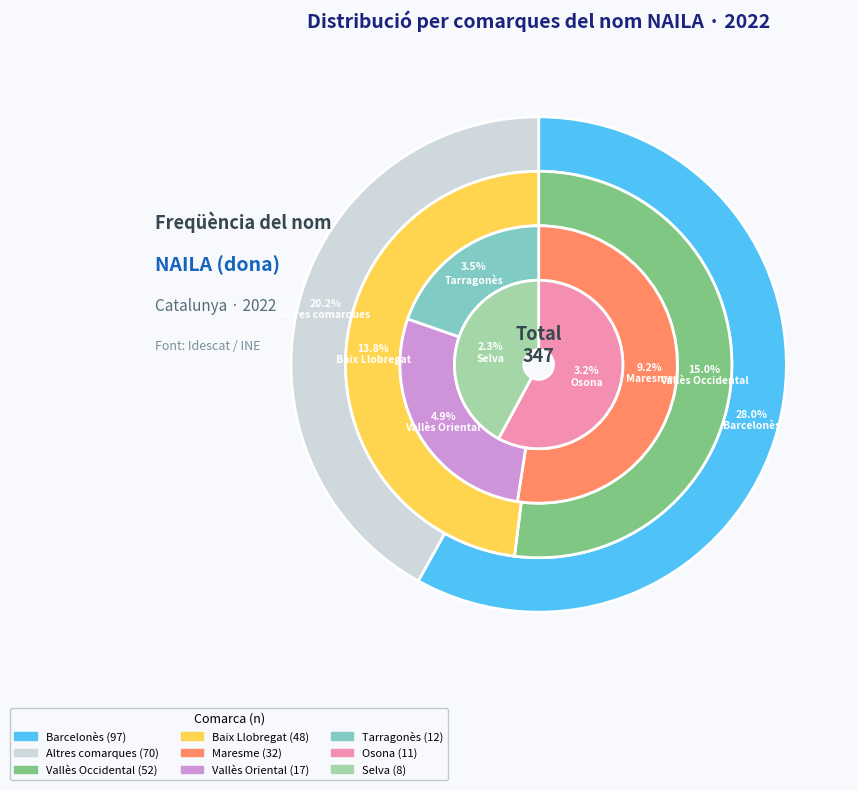

Does Noguera account for over 50% of the chart?

No